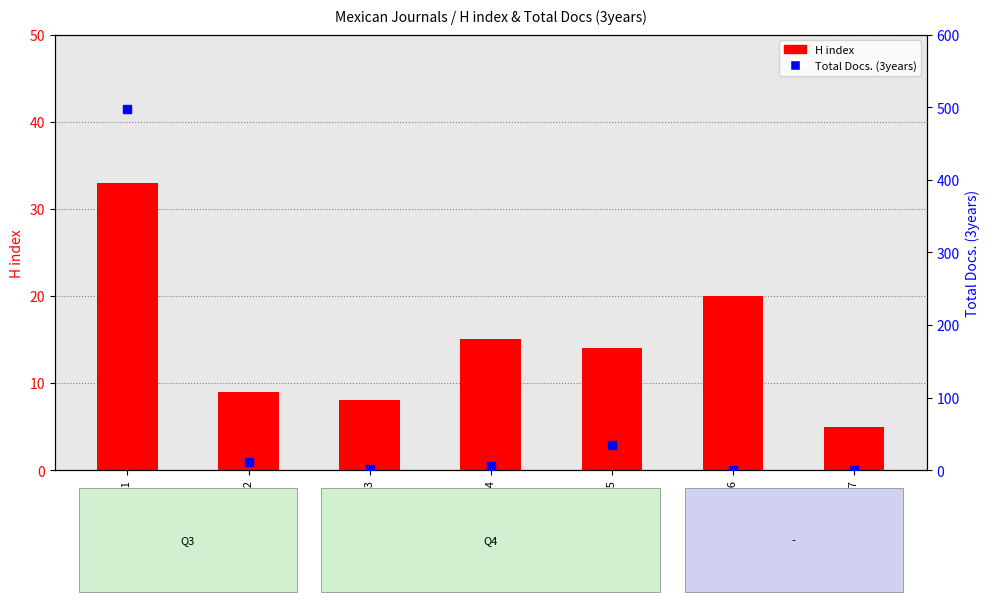

At how many categories does at least one series exceed 243?

1